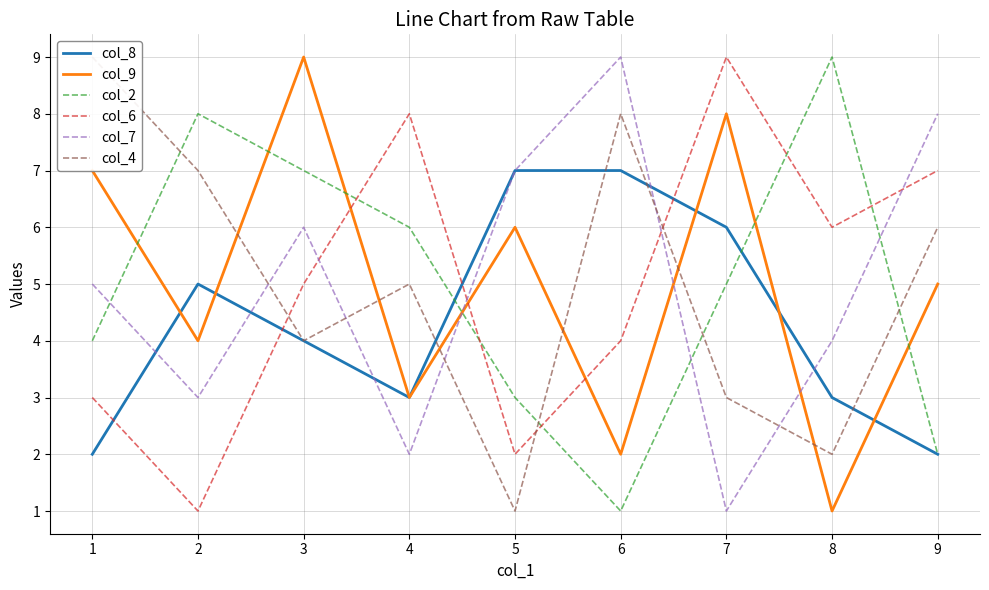

List the labels in order of col_7 value, largest first.

6, 9, 5, 3, 1, 8, 2, 4, 7